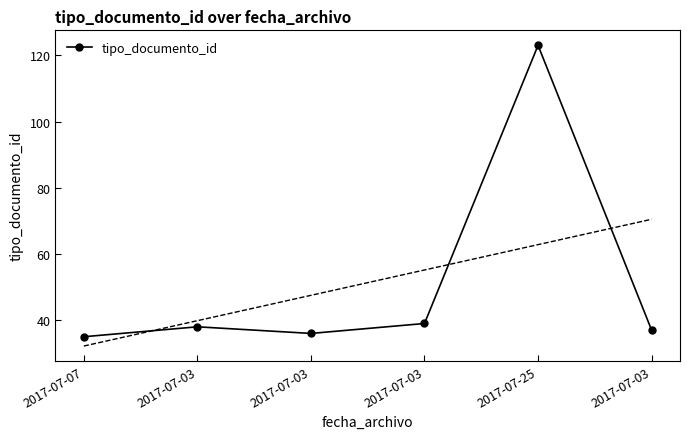

What is the sum of all values?

308